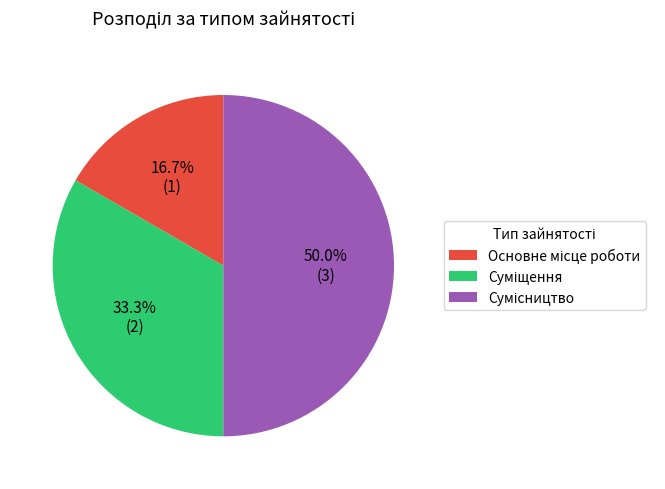

The Основне місце роботи slice represents 27% of the pie. True or false?

False